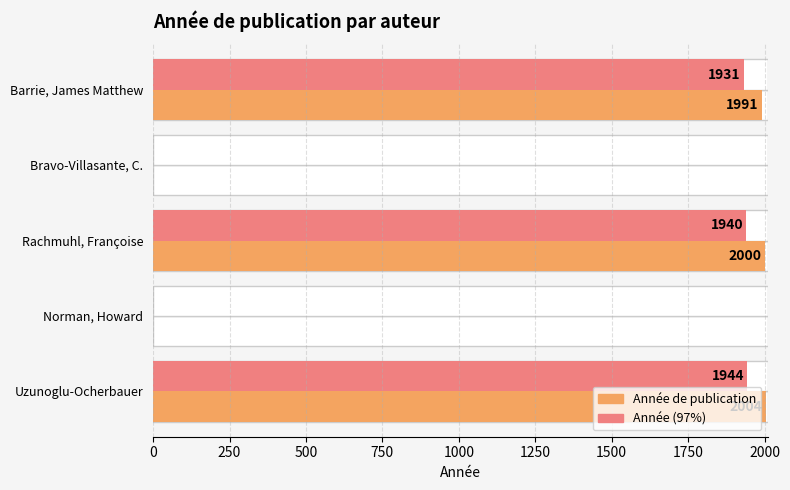

Is it true that Année (approx) equals 2917.8 at Rachmuhl, Françoise?

False